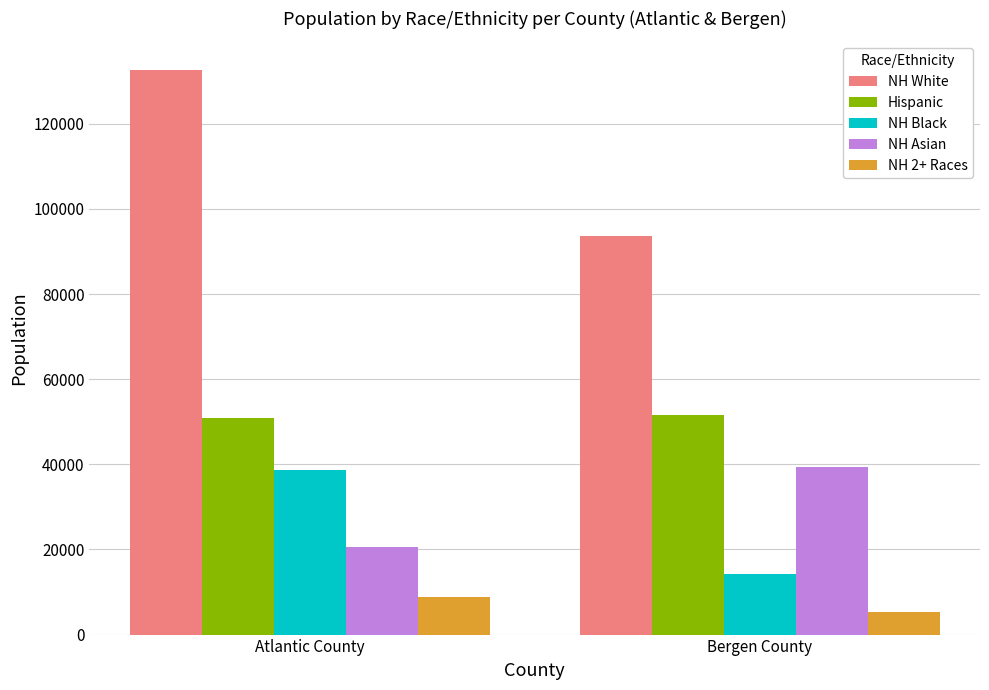

Is it true that NH White equals 44157 at Atlantic County?

False